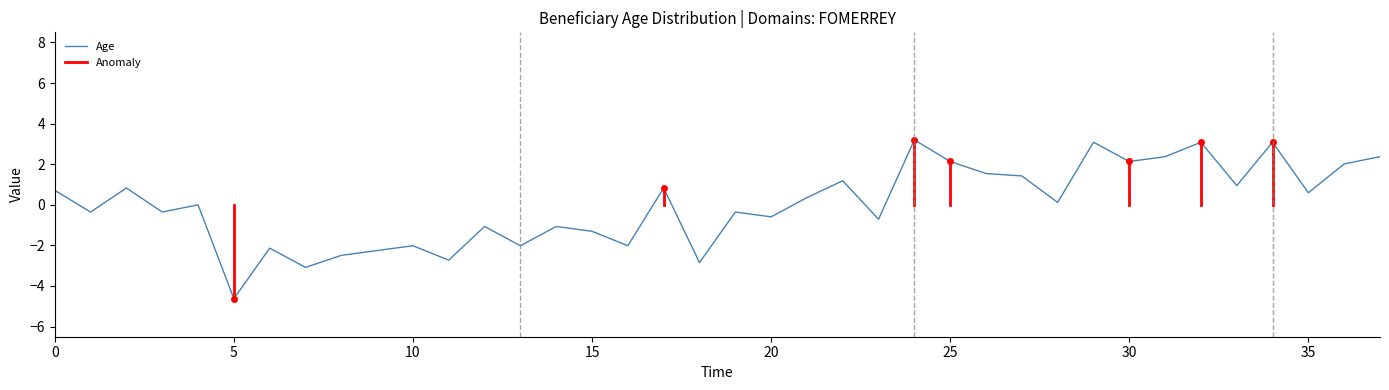

What is the smallest value displayed?

-4.6